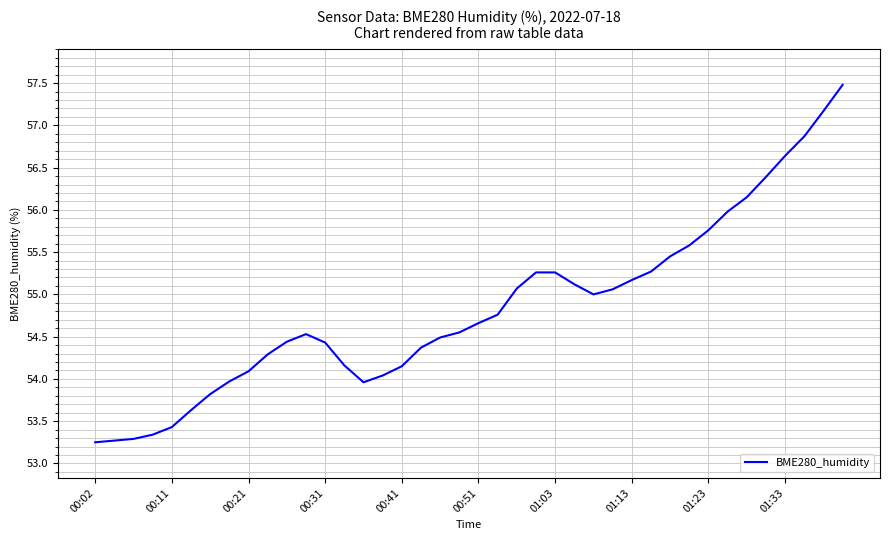

What is the maximum value shown in the chart?

57.5